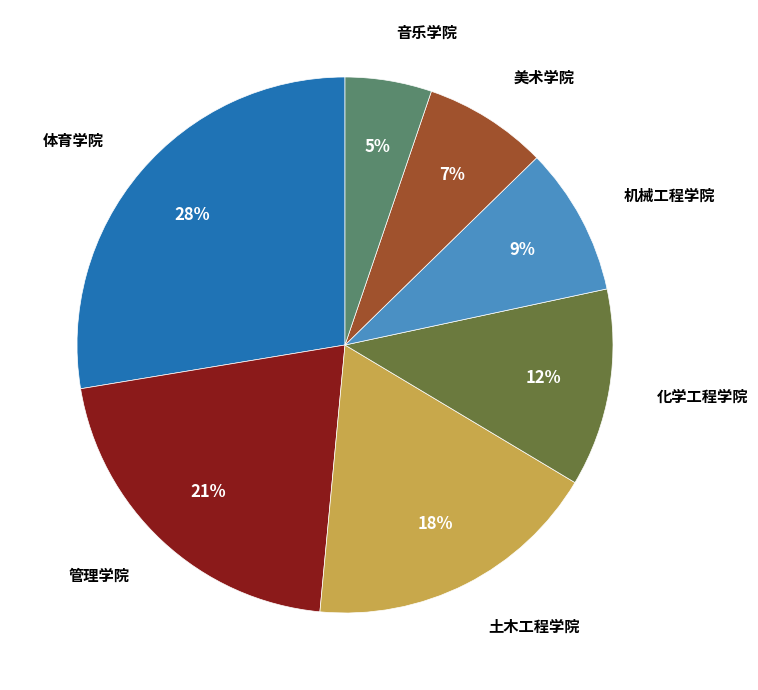

Is there any slice that represents more than half of the pie?

No